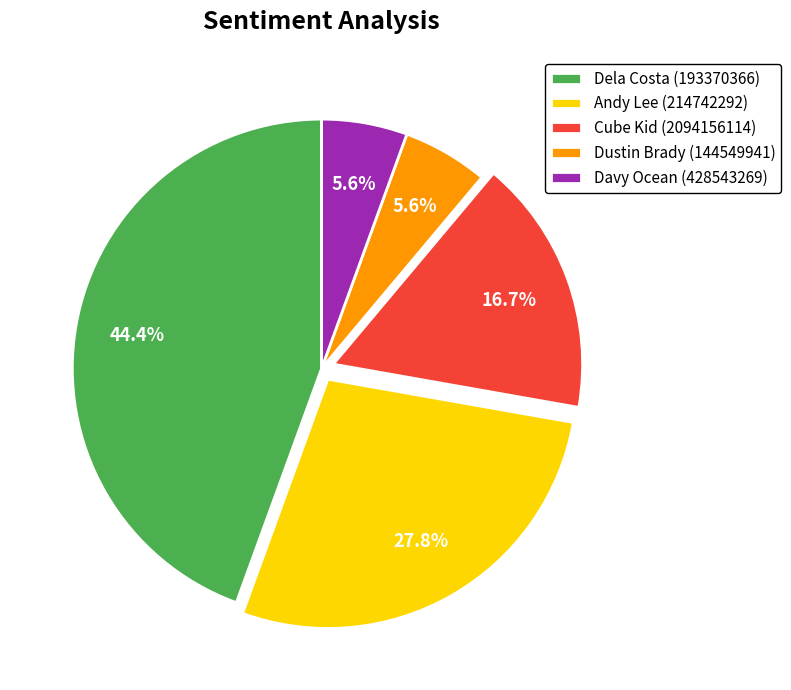

What is the total percentage of Dela Costa (193370366) and Davy Ocean (428543269)?

50.0%